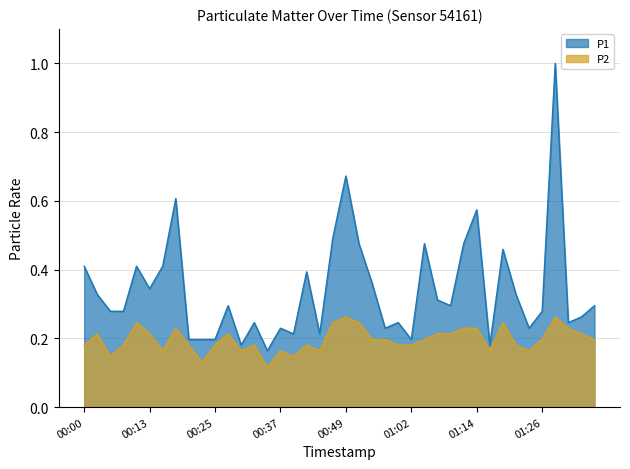

What is the label of the 4th point from the left?

00:08